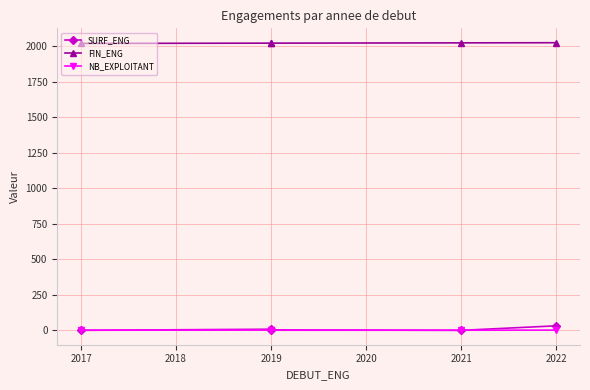

What are all the series names shown in the legend?

SURF_ENG, FIN_ENG, NB_EXPLOITANT